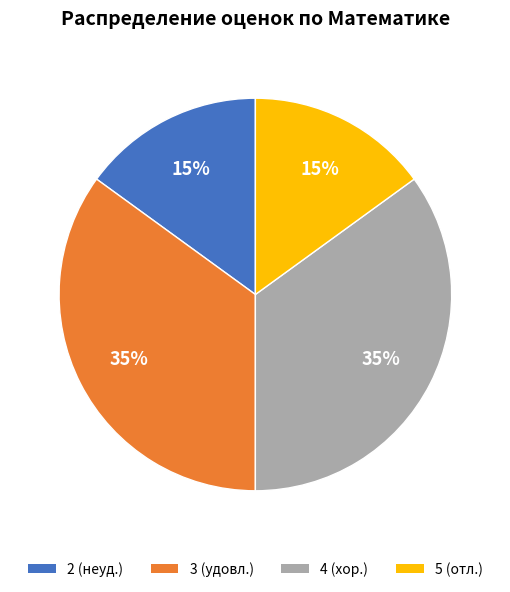

Count the number of slices in the pie.

4